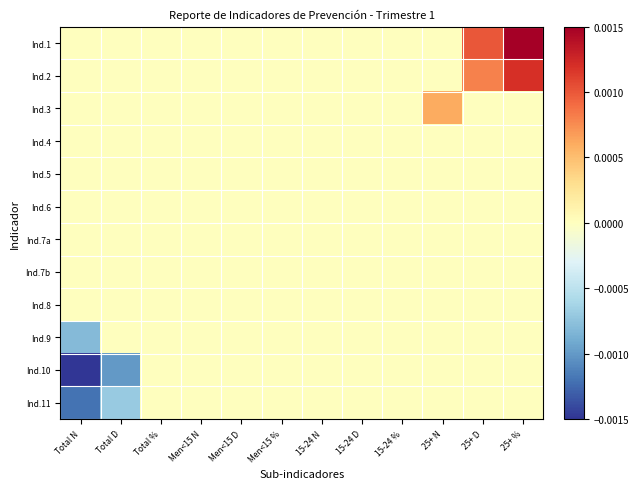

Reading right to left, list all the values displayed in this chart.

Ind.1: 25+ %=0.0	25+ D=0.0	25+ N=0.0	15-24 %=0.0	15-24 D=0.0	15-24 N=0.0	Men<15 %=0.0	Men<15 D=0.0	Men<15 N=0.0	Total %=0.0	Total D=0.0	Total N=0.0
Ind.2: 25+ %=0.0	25+ D=0.0	25+ N=0.0	15-24 %=0.0	15-24 D=0.0	15-24 N=0.0	Men<15 %=0.0	Men<15 D=0.0	Men<15 N=0.0	Total %=0.0	Total D=0.0	Total N=0.0
Ind.3: 25+ %=0.0	25+ D=0.0	25+ N=0.0	15-24 %=0.0	15-24 D=0.0	15-24 N=0.0	Men<15 %=0.0	Men<15 D=0.0	Men<15 N=0.0	Total %=0.0	Total D=0.0	Total N=0.0
Ind.4: 25+ %=0.0	25+ D=0.0	25+ N=0.0	15-24 %=0.0	15-24 D=0.0	15-24 N=0.0	Men<15 %=0.0	Men<15 D=0.0	Men<15 N=0.0	Total %=0.0	Total D=0.0	Total N=0.0
Ind.5: 25+ %=0.0	25+ D=0.0	25+ N=0.0	15-24 %=0.0	15-24 D=0.0	15-24 N=0.0	Men<15 %=0.0	Men<15 D=0.0	Men<15 N=0.0	Total %=0.0	Total D=0.0	Total N=0.0
Ind.6: 25+ %=0.0	25+ D=0.0	25+ N=0.0	15-24 %=0.0	15-24 D=0.0	15-24 N=0.0	Men<15 %=0.0	Men<15 D=0.0	Men<15 N=0.0	Total %=0.0	Total D=0.0	Total N=0.0
Ind.7a: 25+ %=0.0	25+ D=0.0	25+ N=0.0	15-24 %=0.0	15-24 D=0.0	15-24 N=0.0	Men<15 %=0.0	Men<15 D=0.0	Men<15 N=0.0	Total %=0.0	Total D=0.0	Total N=0.0
Ind.7b: 25+ %=0.0	25+ D=0.0	25+ N=0.0	15-24 %=0.0	15-24 D=0.0	15-24 N=0.0	Men<15 %=0.0	Men<15 D=0.0	Men<15 N=0.0	Total %=0.0	Total D=0.0	Total N=0.0
Ind.8: 25+ %=0.0	25+ D=0.0	25+ N=0.0	15-24 %=0.0	15-24 D=0.0	15-24 N=0.0	Men<15 %=0.0	Men<15 D=0.0	Men<15 N=0.0	Total %=0.0	Total D=0.0	Total N=0.0
Ind.9: 25+ %=0.0	25+ D=0.0	25+ N=0.0	15-24 %=0.0	15-24 D=0.0	15-24 N=0.0	Men<15 %=0.0	Men<15 D=0.0	Men<15 N=0.0	Total %=0.0	Total D=0.0	Total N=-0.0
Ind.10: 25+ %=0.0	25+ D=0.0	25+ N=0.0	15-24 %=0.0	15-24 D=0.0	15-24 N=0.0	Men<15 %=0.0	Men<15 D=0.0	Men<15 N=0.0	Total %=0.0	Total D=-0.0	Total N=-0.0
Ind.11: 25+ %=0.0	25+ D=0.0	25+ N=0.0	15-24 %=0.0	15-24 D=0.0	15-24 N=0.0	Men<15 %=0.0	Men<15 D=0.0	Men<15 N=0.0	Total %=0.0	Total D=-0.0	Total N=-0.0